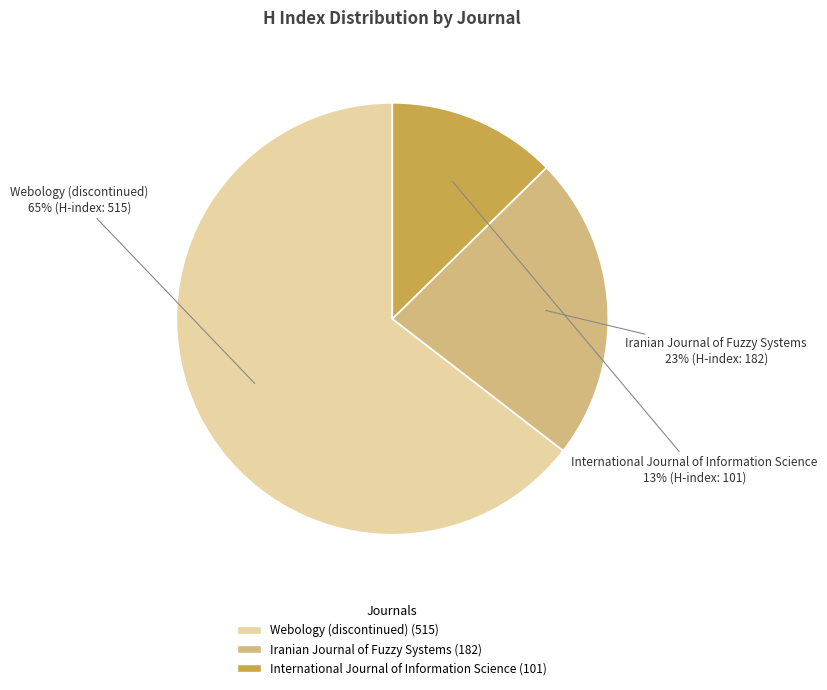

Which has a higher value, International Journal of Information Science or Webology (discontinued)?

Webology (discontinued)